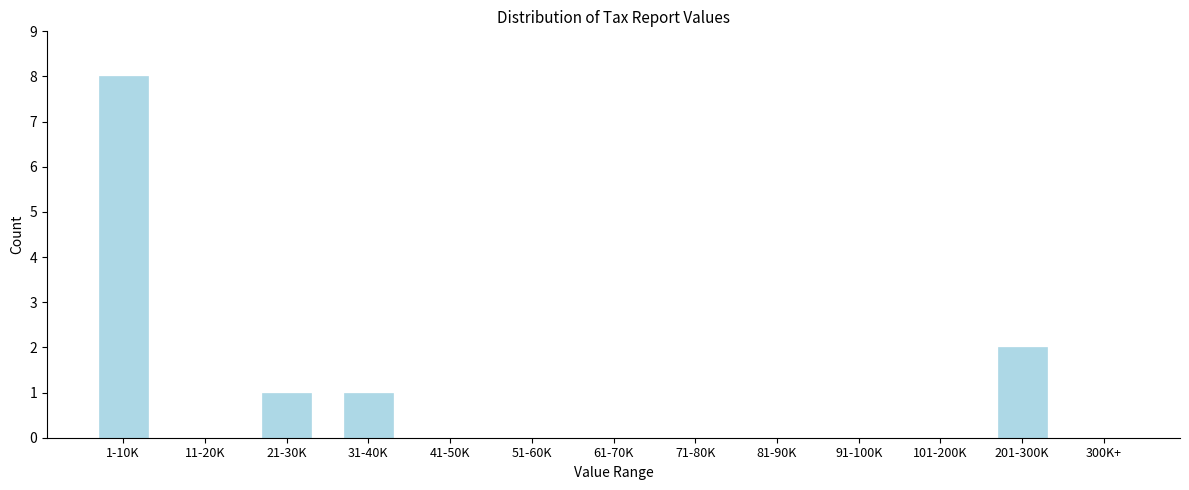

Reading left to right, list all the values displayed in this chart.

1-10K=8	11-20K=0	21-30K=1	31-40K=1	41-50K=0	51-60K=0	61-70K=0	71-80K=0	81-90K=0	91-100K=0	101-200K=0	201-300K=2	300K+=0